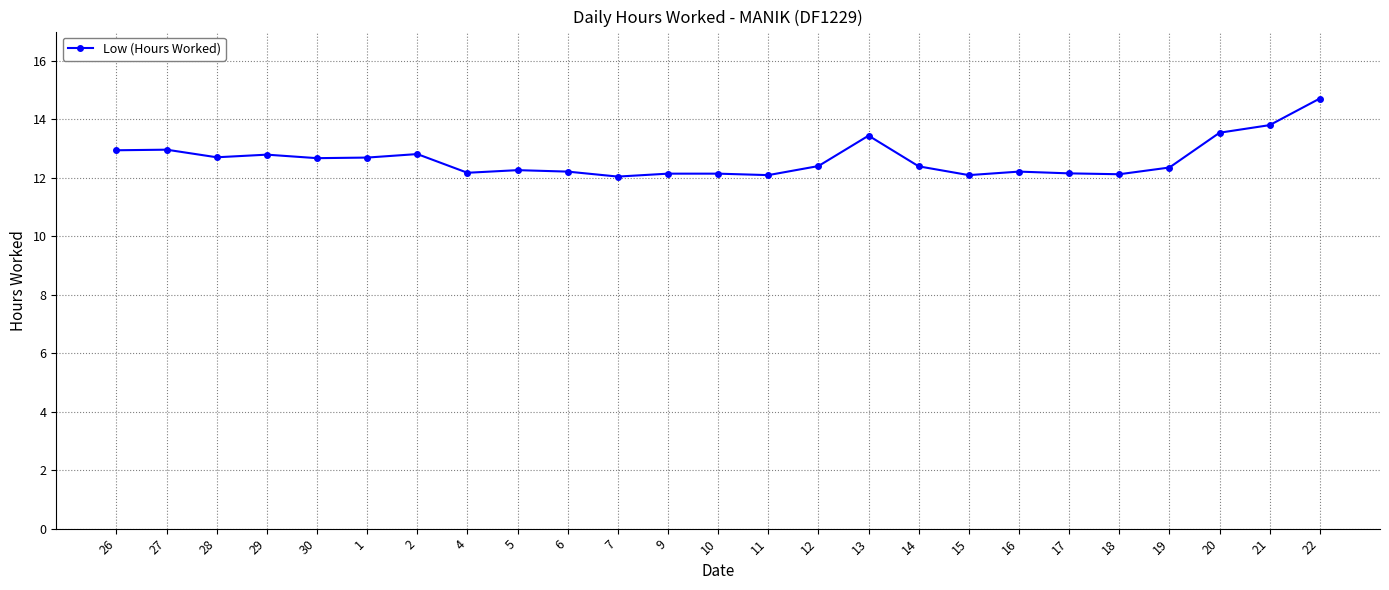

What is the greatest value displayed?

14.7